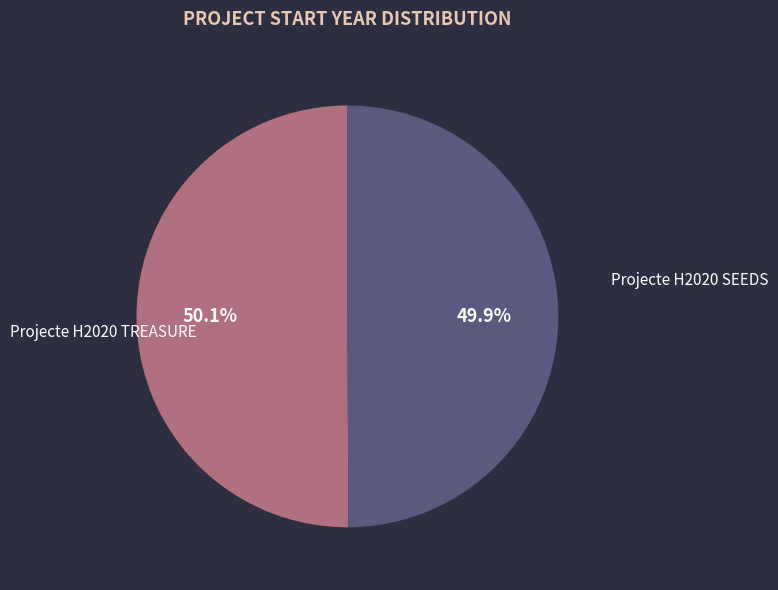

To the nearest percent, what portion does Projecte H2020 SEEDS represent?

50%